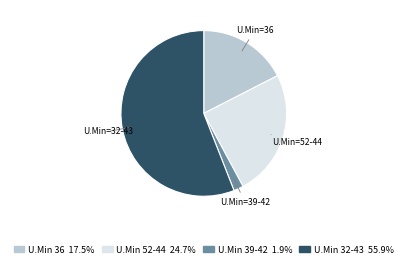

Is there a majority slice in this chart?

Yes